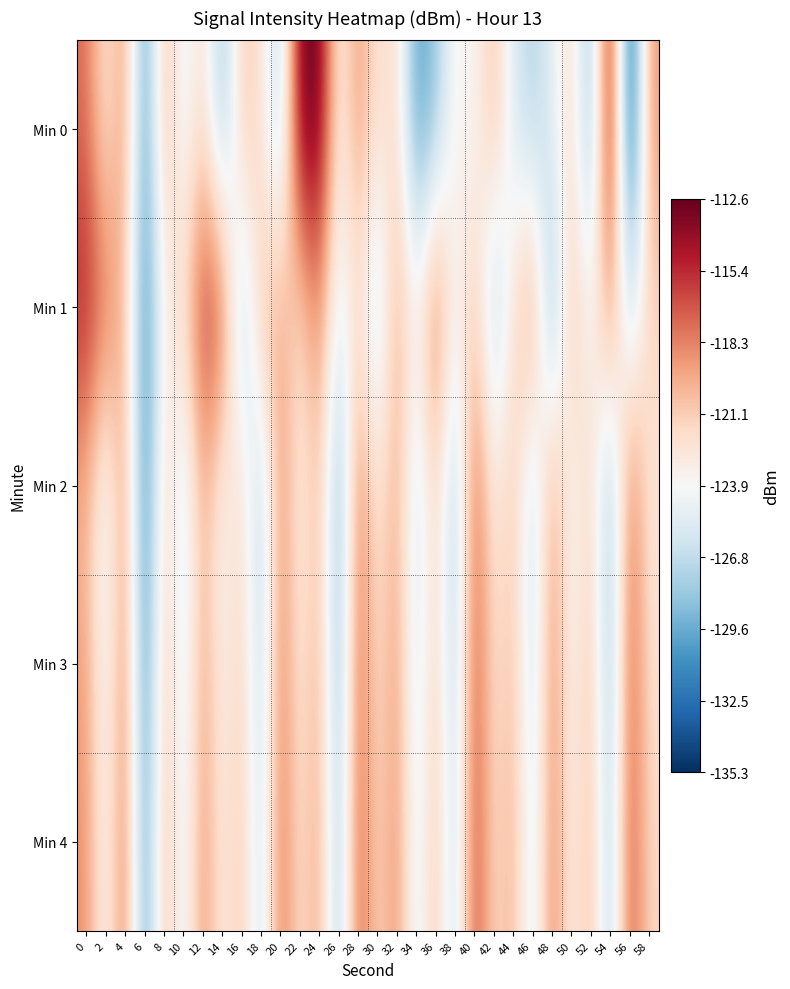

Which series has the largest range (max minus min)?

Min 0